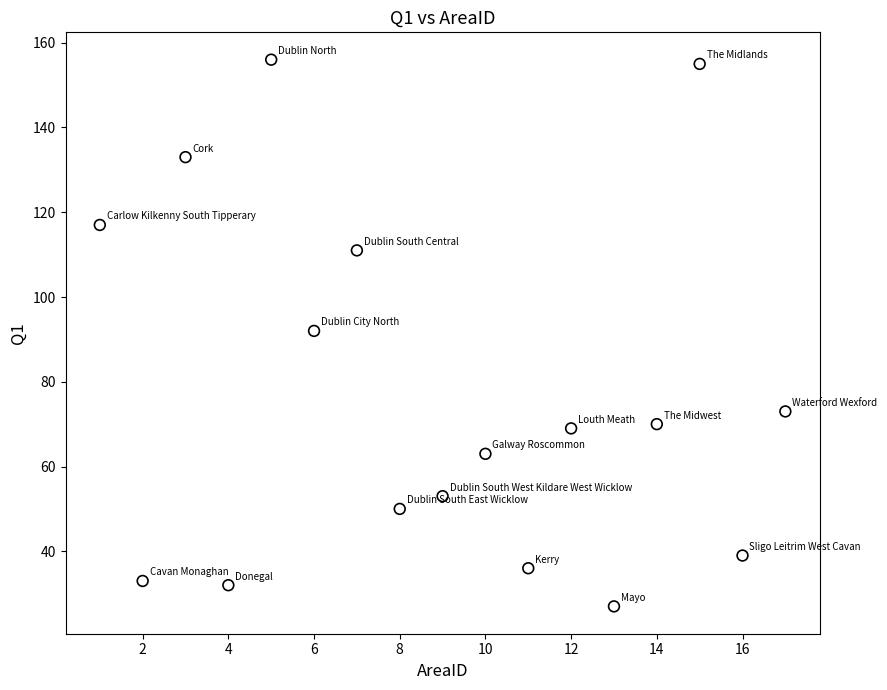

What is the range of Y values (max minus min)?

129